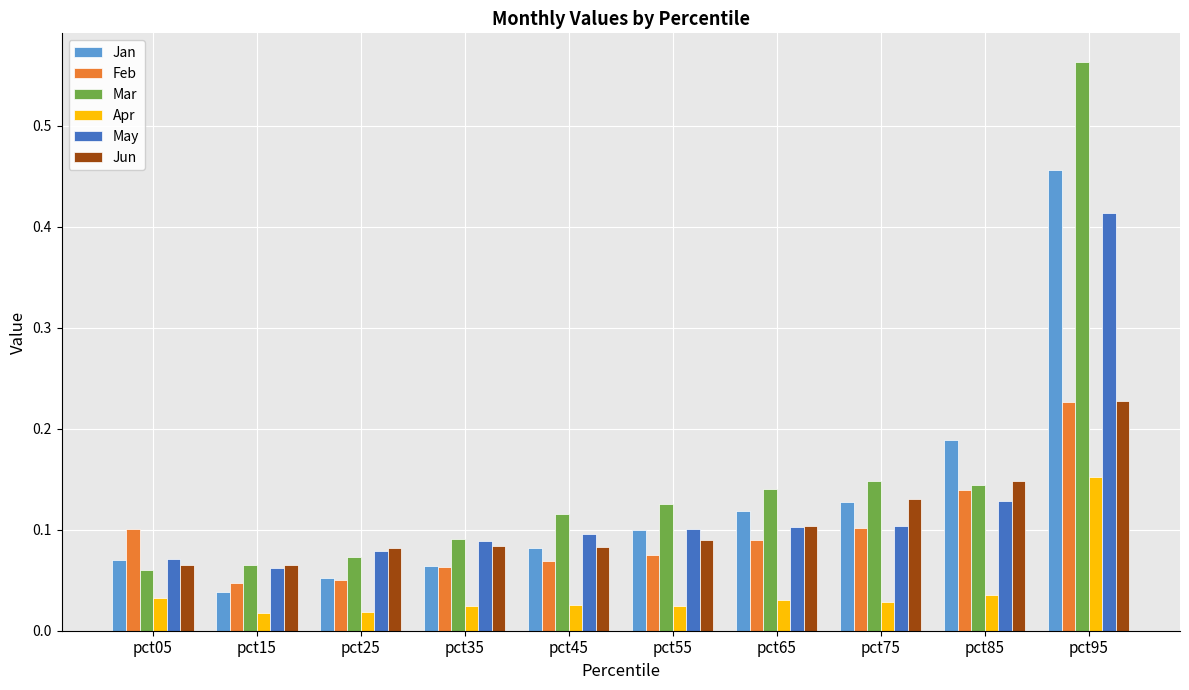

At which category does the chart reach its peak across all series?

pct95